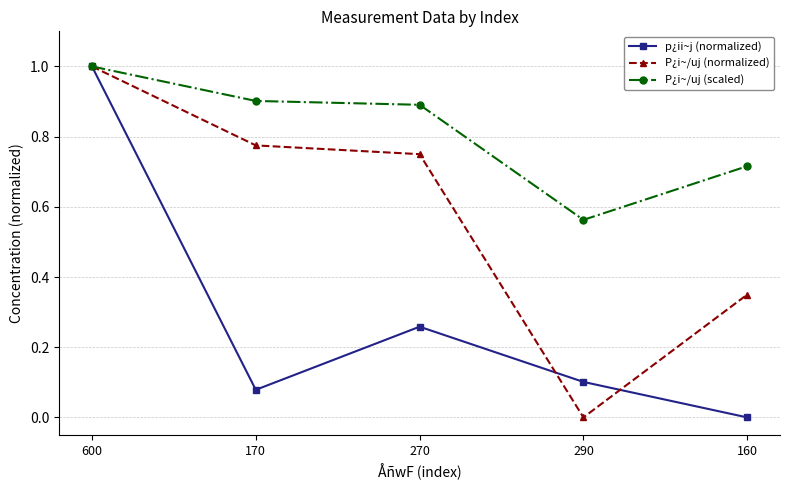

Is the value of p¿ii~j (normalized) at 270 greater than the value of P¿i~/uj (normalized) at 600?

No